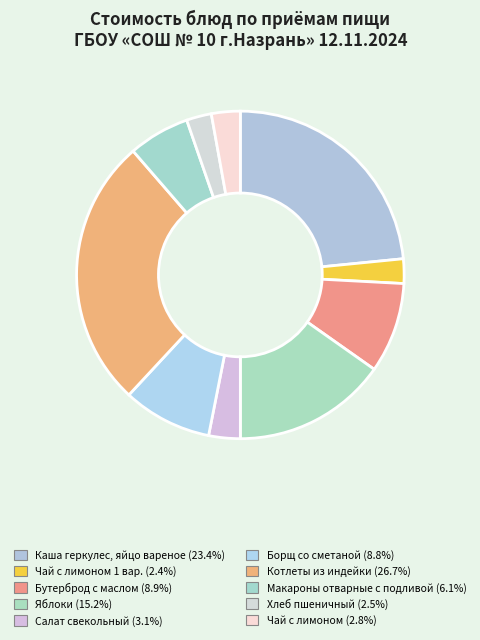

Which slice is the smallest?

Чай с лимоном 1 вар.